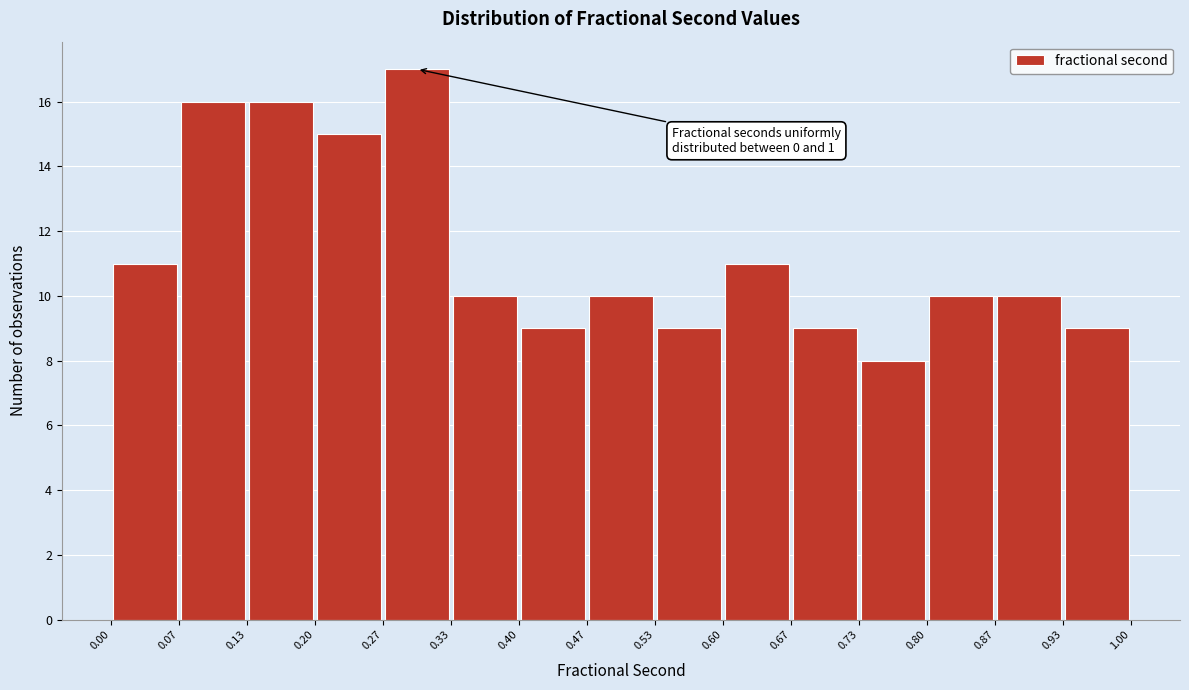

Over which range of the x-axis is the bar tallest?

0.27 to 0.33